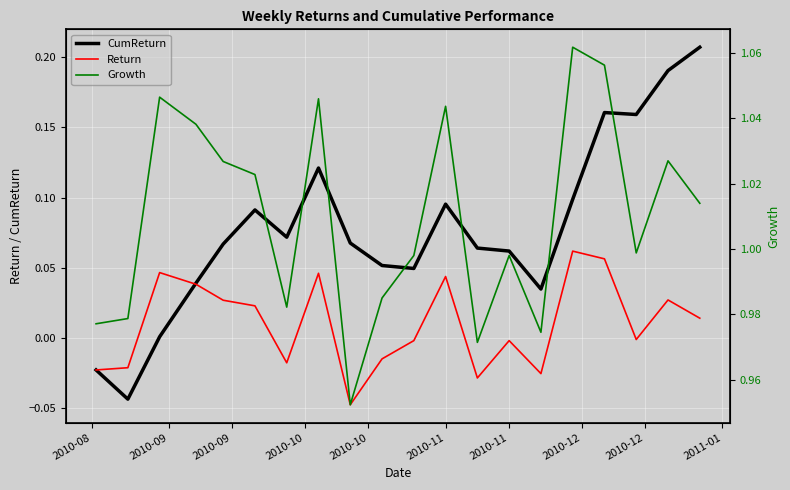

Reading right to left, list all the values displayed in this chart.

CumReturn: 0.2	0.2	0.2	0.2	0.1	0.0	0.1	0.1	0.1	0.0	0.1	0.1	0.1	0.1	0.1	0.1	0.0	0.0	-0.0	-0.0
Return: 0.0	0.0	-0.0	0.1	0.1	-0.0	-0.0	-0.0	0.0	-0.0	-0.0	-0.0	0.0	-0.0	0.0	0.0	0.0	0.0	-0.0	-0.0
Growth: 1.0	1.0	1.0	1.1	1.1	1.0	1.0	1.0	1.0	1.0	1.0	1.0	1.0	1.0	1.0	1.0	1.0	1.0	1.0	1.0